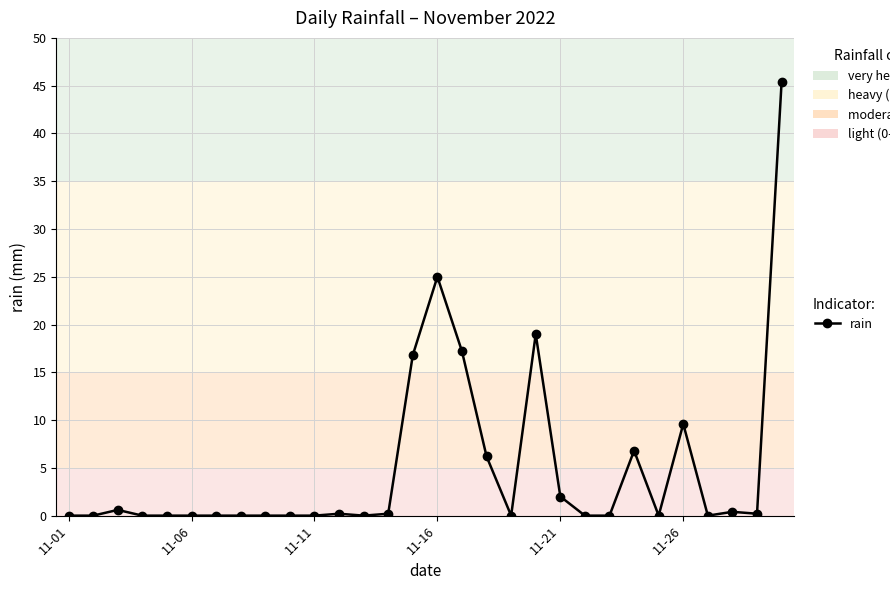

True or false: the data has more than 0 interior local peaks.

True